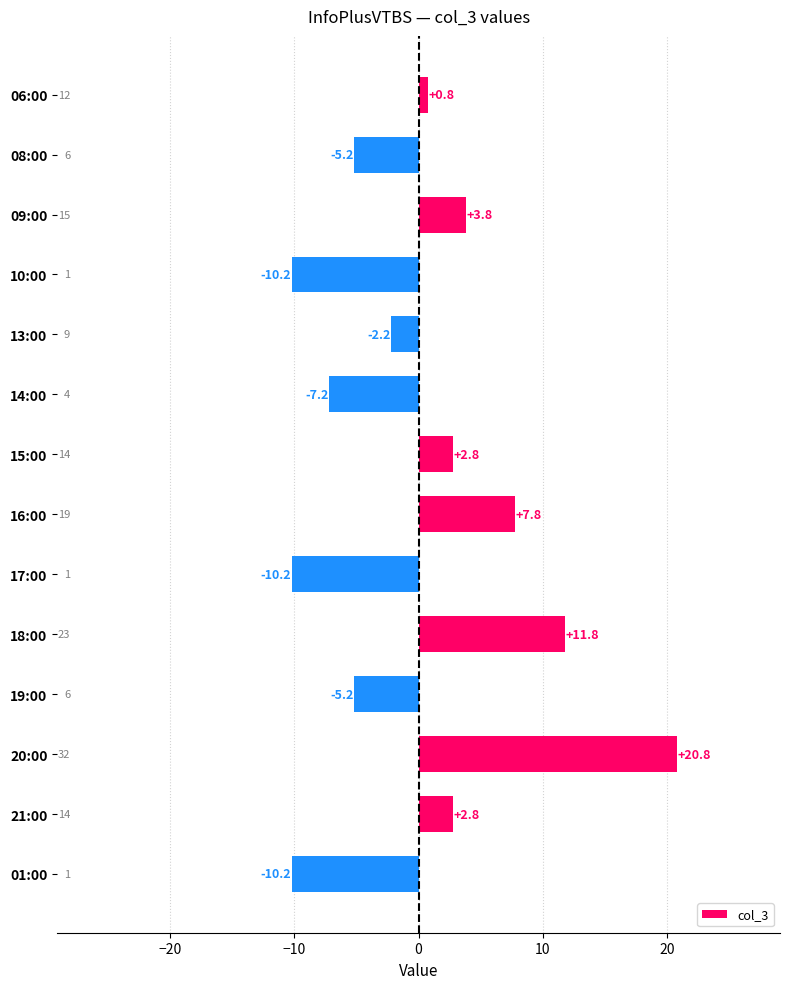

How many values are below zero?

7